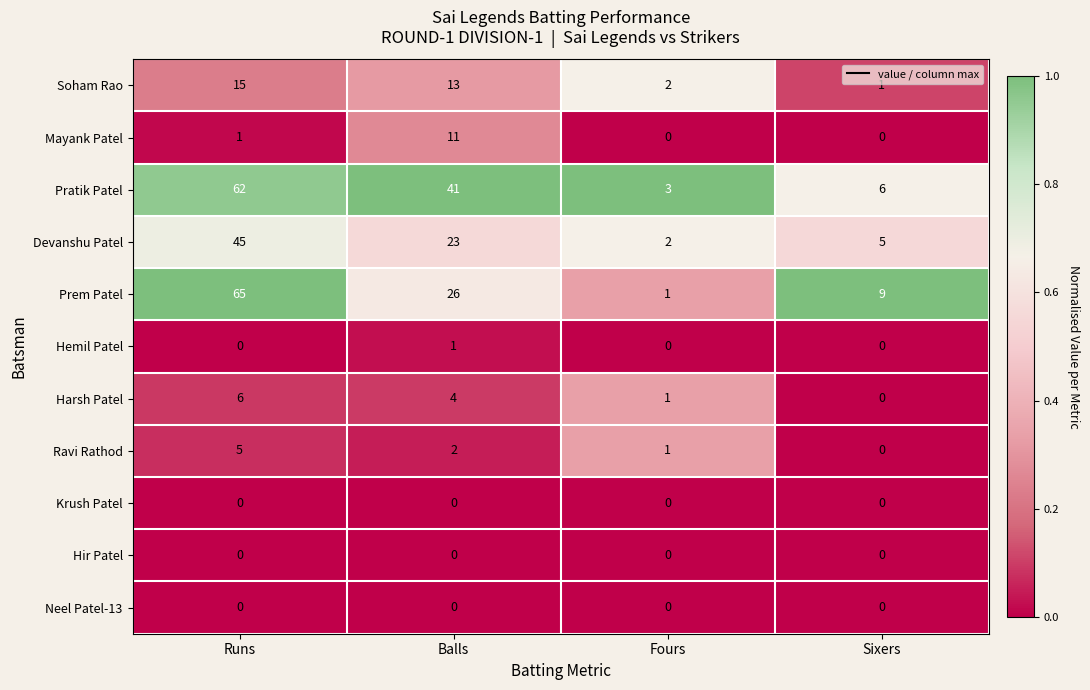

The Prem Patel series shows 9 at Sixers. True or false?

True